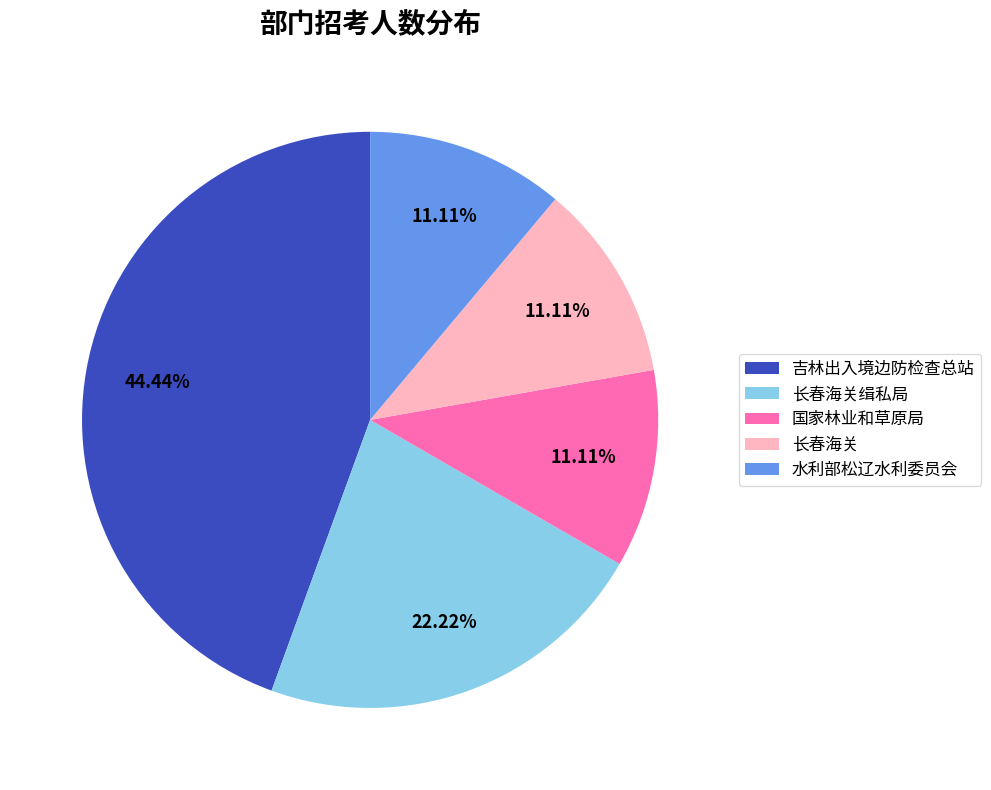

Approximately how many times larger is the value at 国家林业和草原局 compared to 水利部松辽水利委员会?

1.0